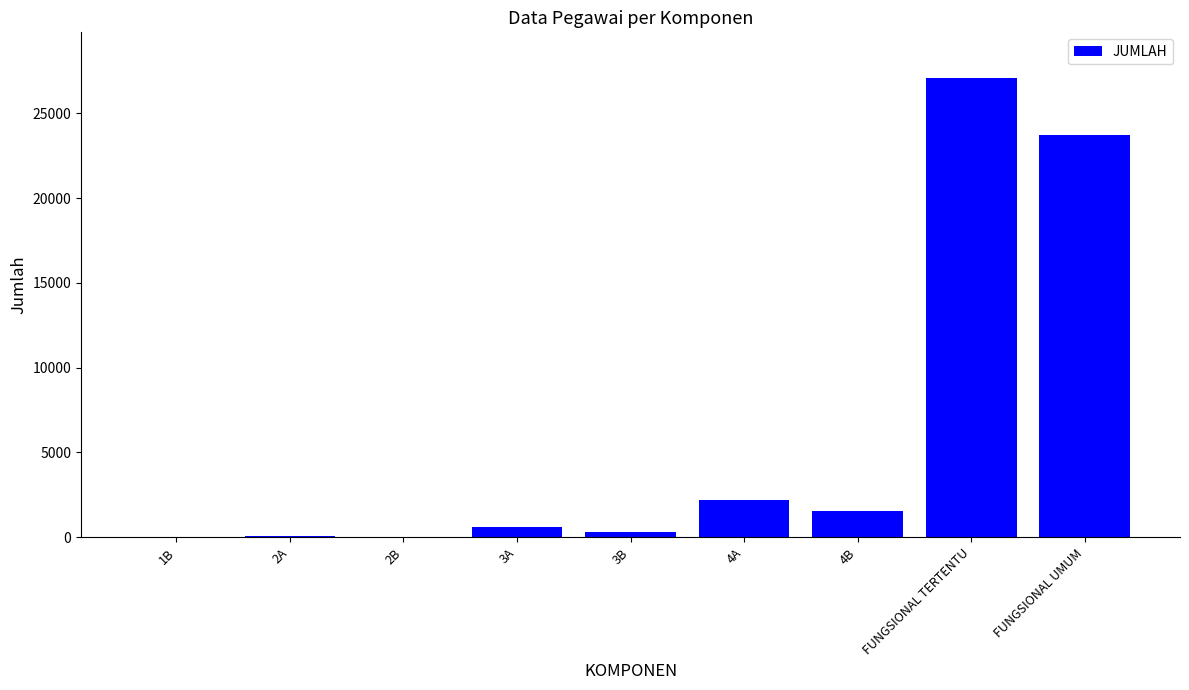

What is the sum of the values at 4A and 2A?

2262